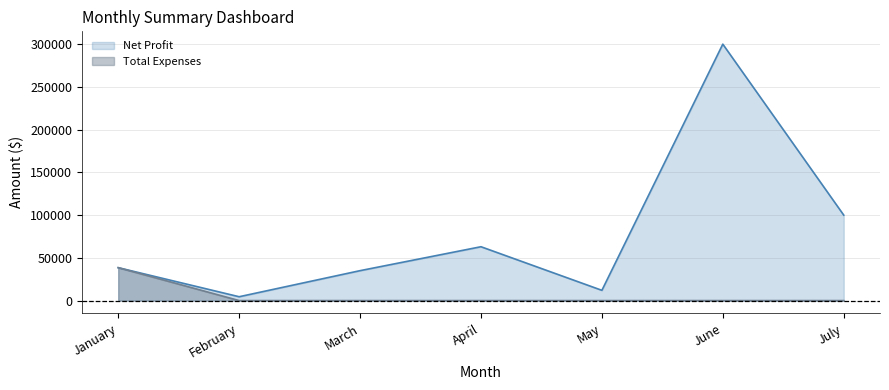

What are all the series names shown in the legend?

Net Profit, Total Expenses